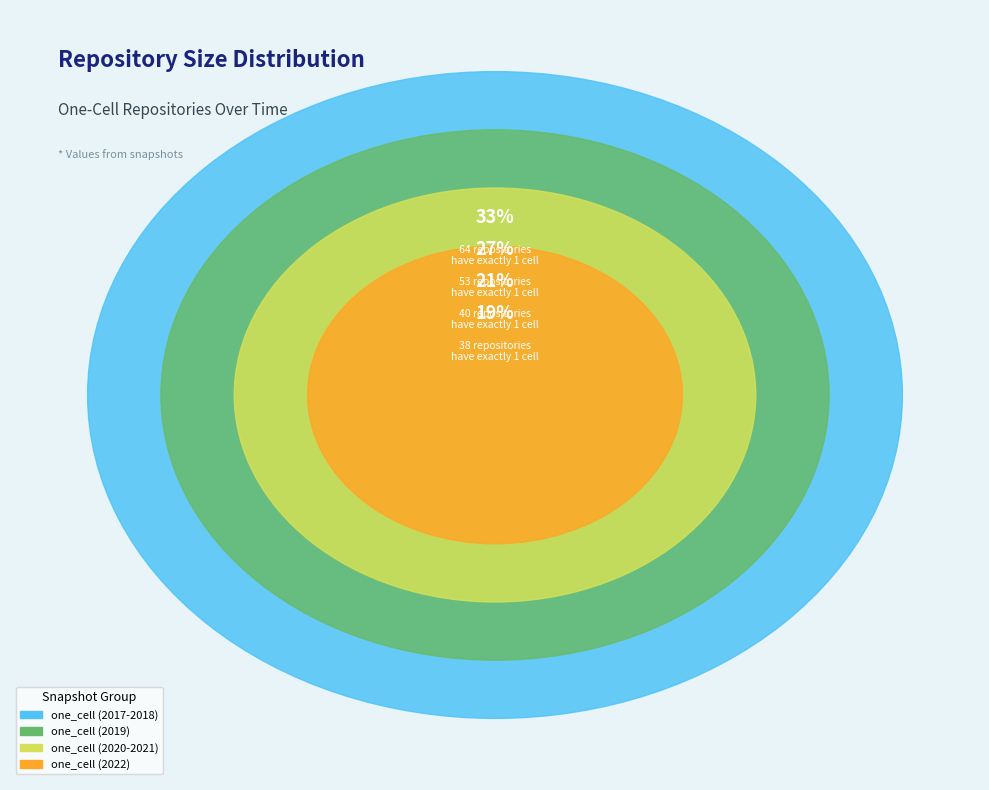

True or false: one_cell (2019) accounts for 27% of the total.

True